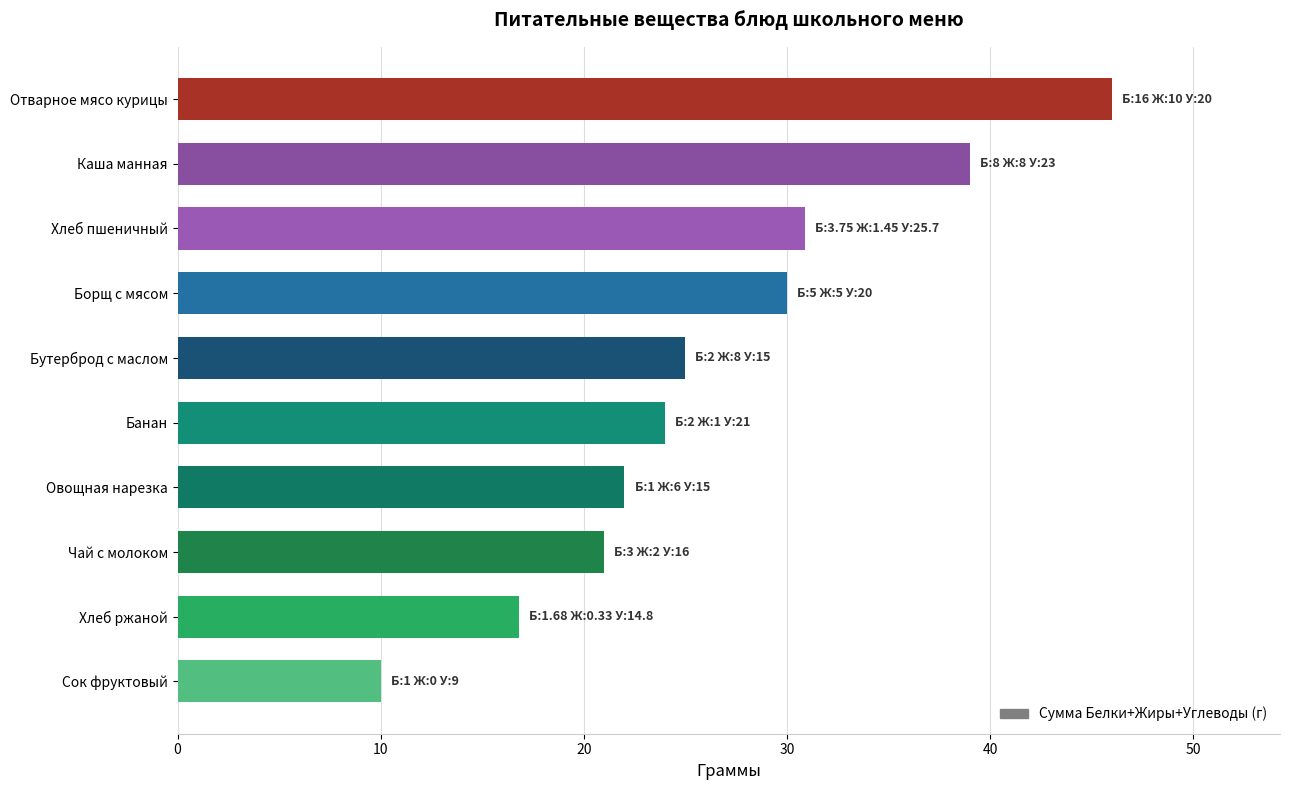

Which has a higher value, Борщ с мясом or Отварное мясо курицы?

Отварное мясо курицы